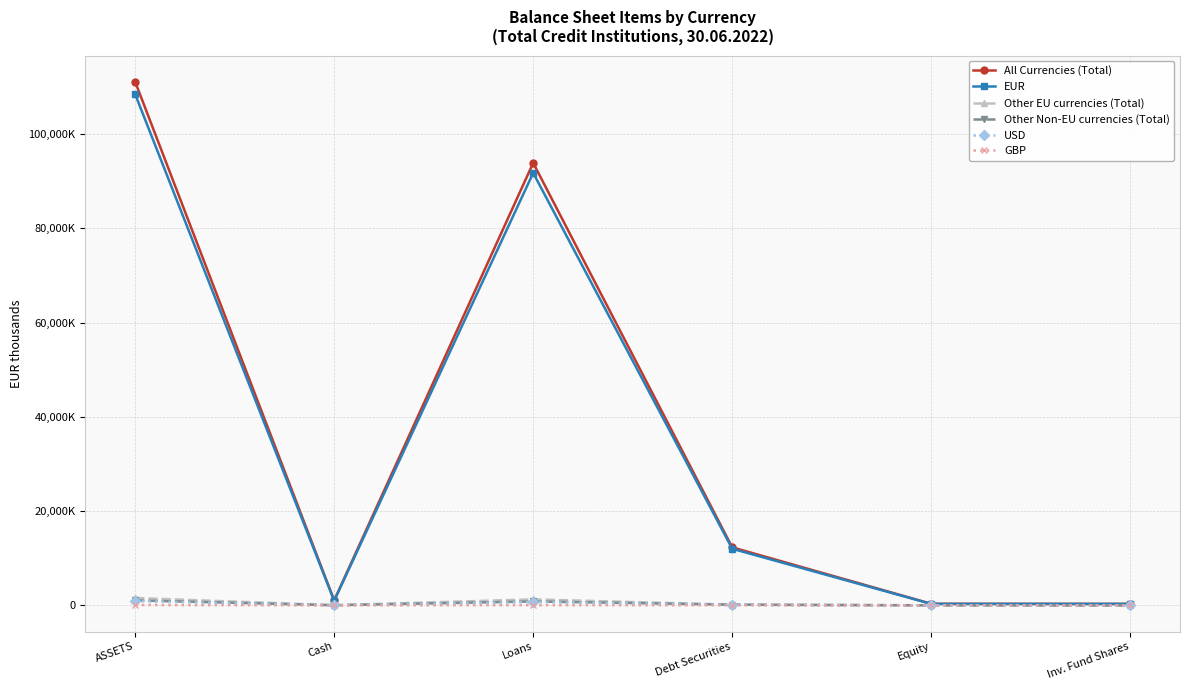

What is the maximum value for EUR?

108480419